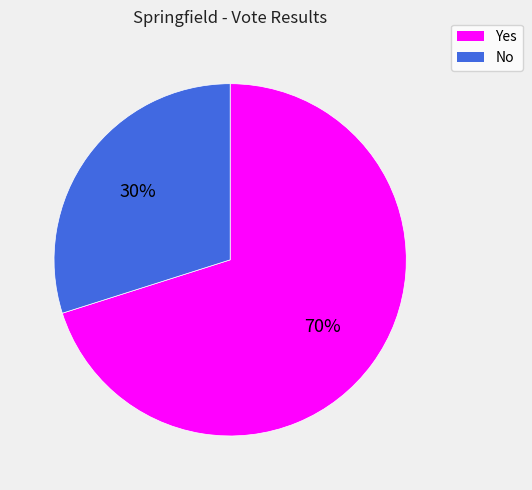

What is the smallest slice in the pie chart?

No